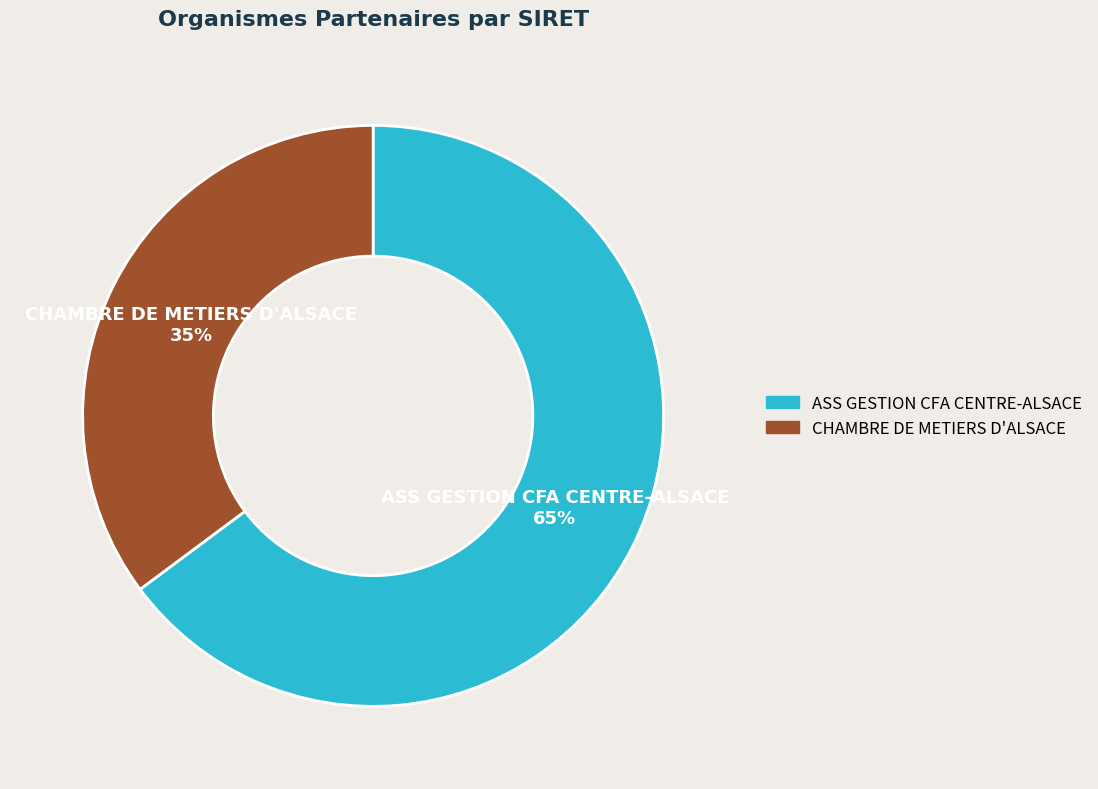

Rank the categories by value from lowest to highest.

CHAMBRE DE METIERS D'ALSACE, ASS GESTION CFA CENTRE-ALSACE